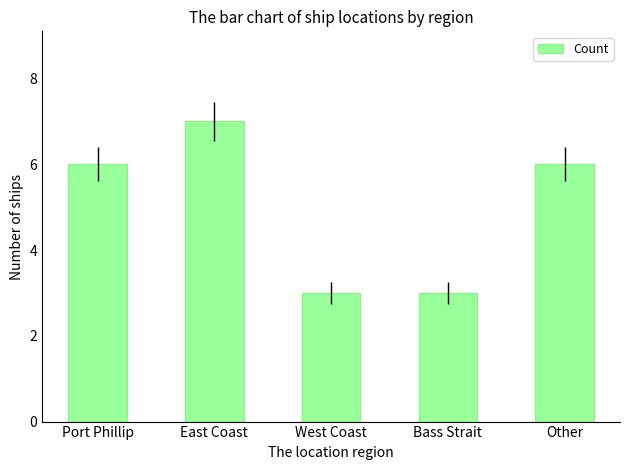

Reading left to right, list all the values displayed in this chart.

6	7	3	3	6